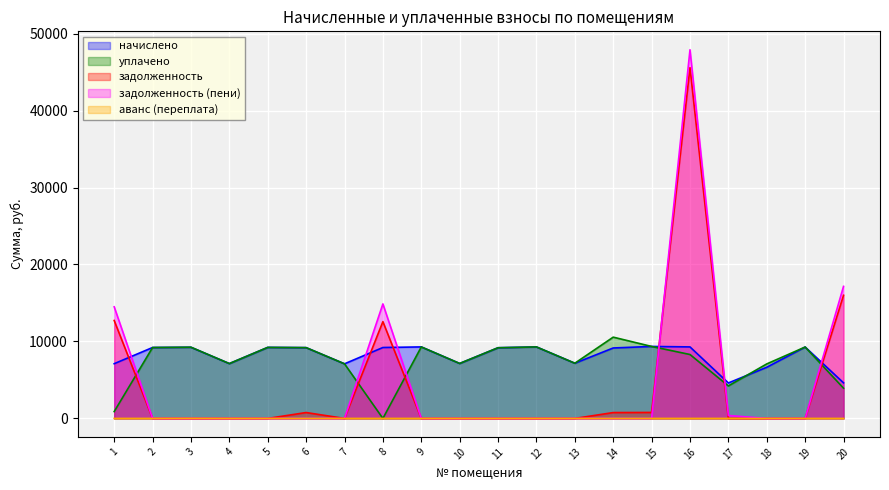

Rank the categories by задолженность value from highest to lowest.

16, 20, 1, 8, 15, 6, 14, 2, 3, 4, 5, 7, 9, 10, 11, 12, 13, 17, 18, 19